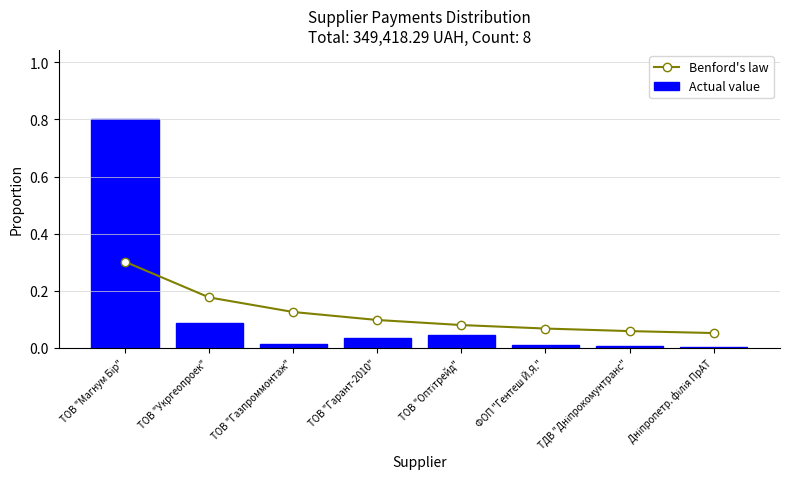

Is it true that Benford's law equals 0.3 at ТОВ "Магнум Бір"?

True